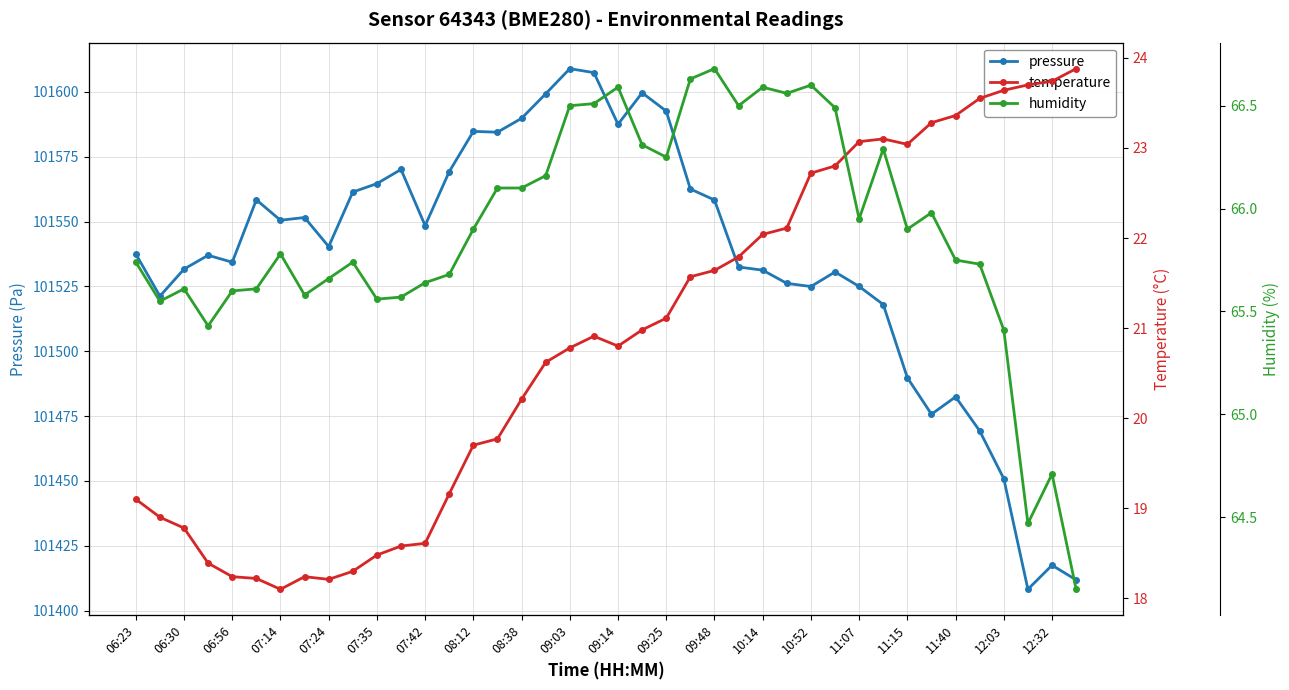

What position from the left is 37?

38